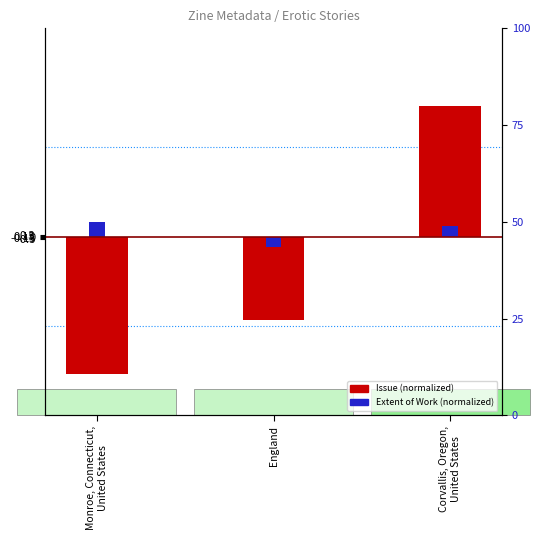

Which label corresponds to the smallest value in the chart?

Monroe, Connecticut,
United States